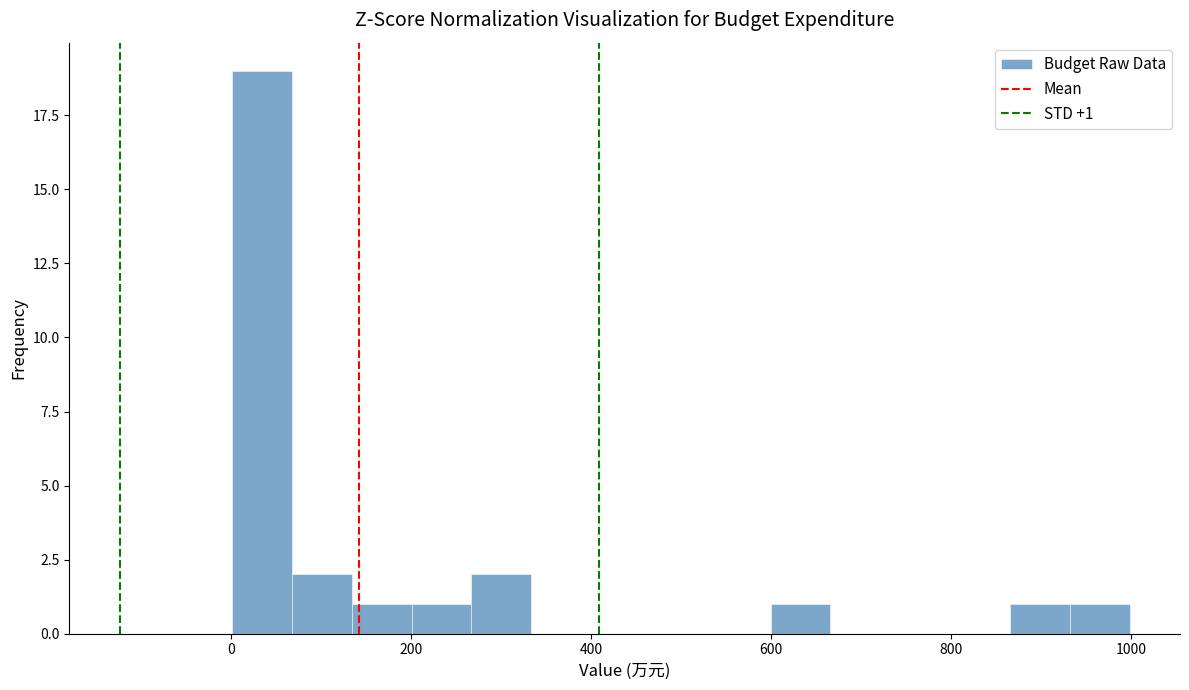

Read against the x-axis, roughly where is the centre of the tallest bar?

40